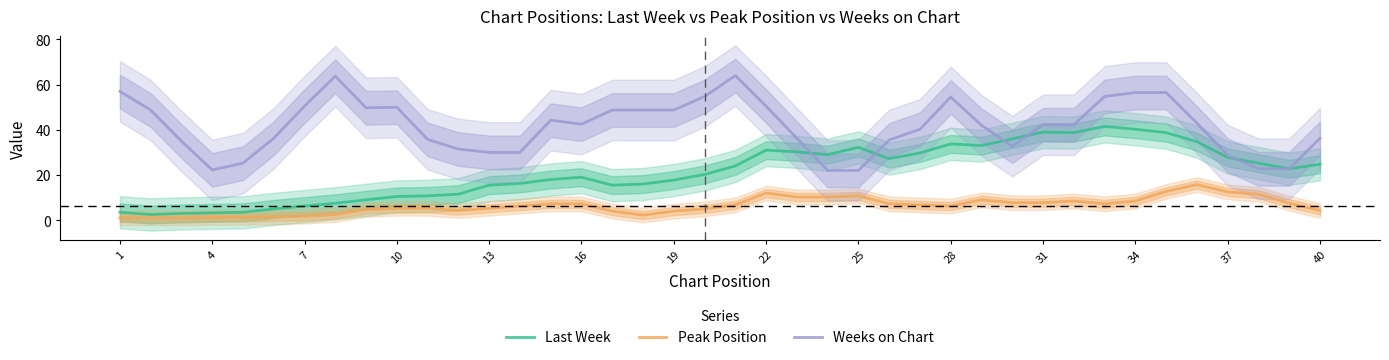

The Peak Position series shows 3.0 at 22. True or false?

False